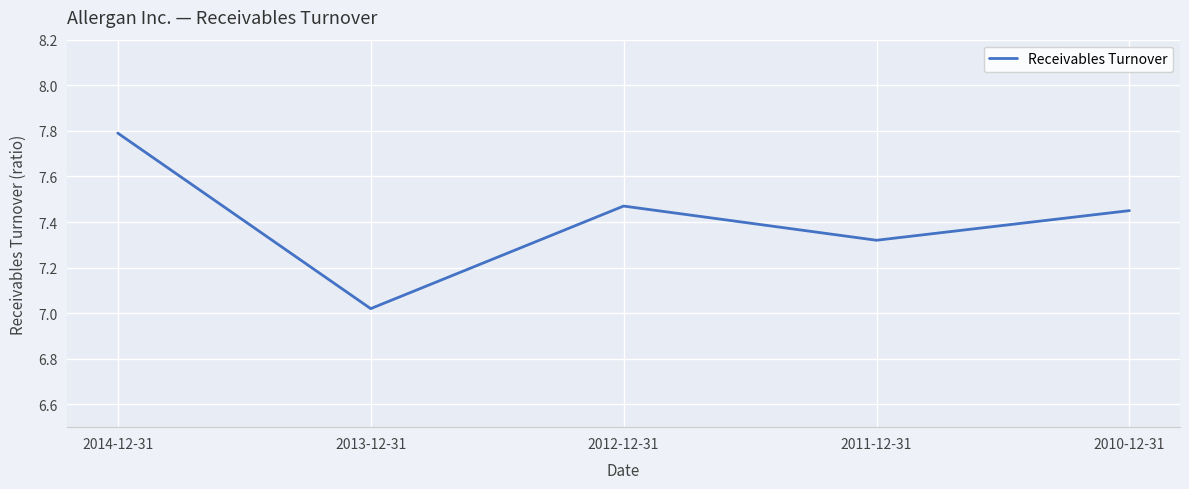

What position from the left is 2010-12-31?

5